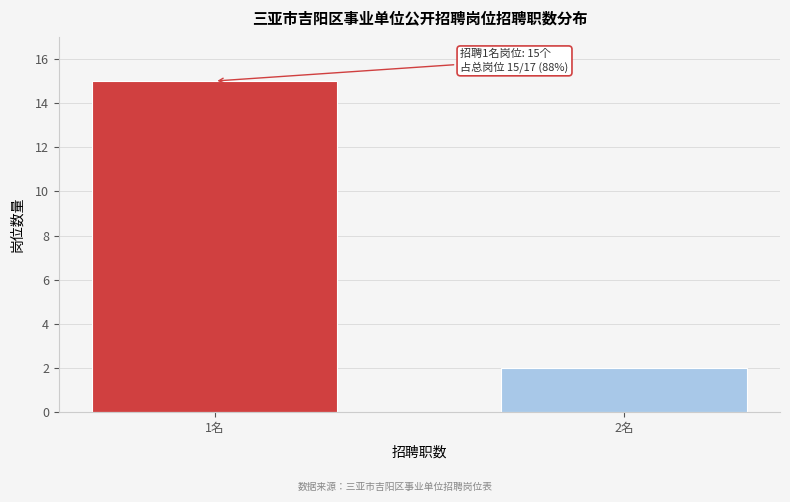

Reading right to left, extract all data points from this chart.

2名=2	1名=15